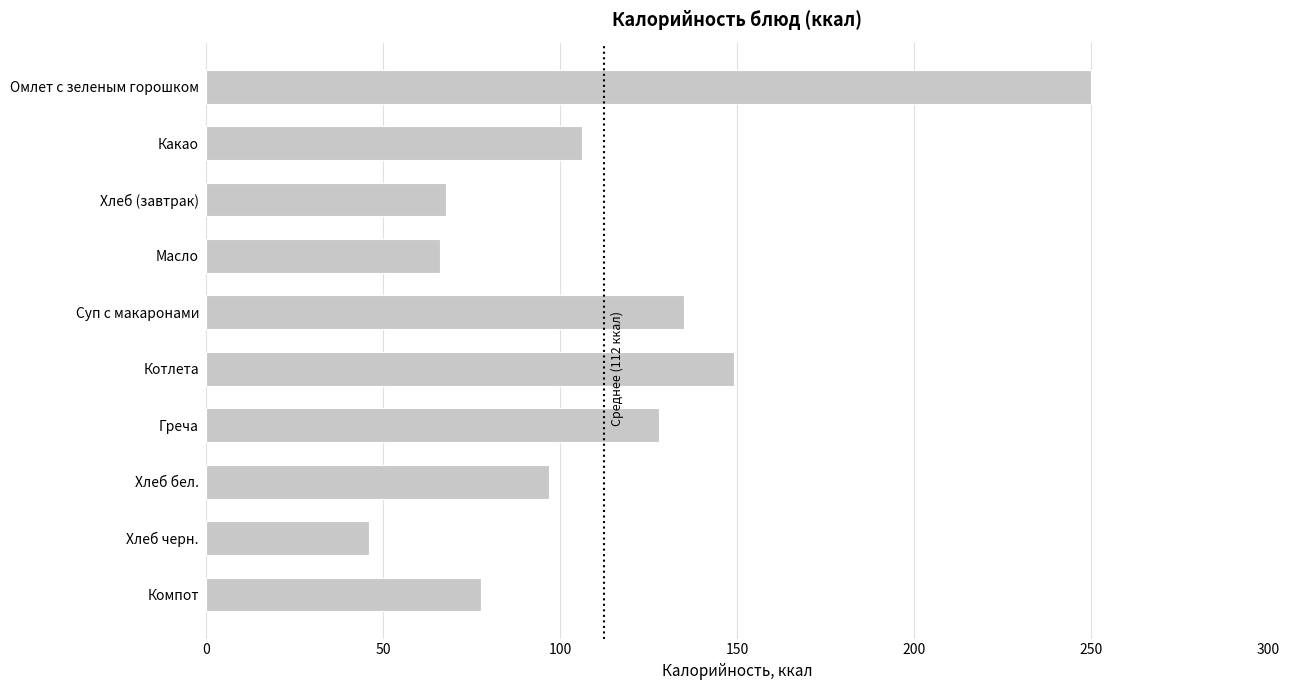

What is the sum of all values?

1122.8